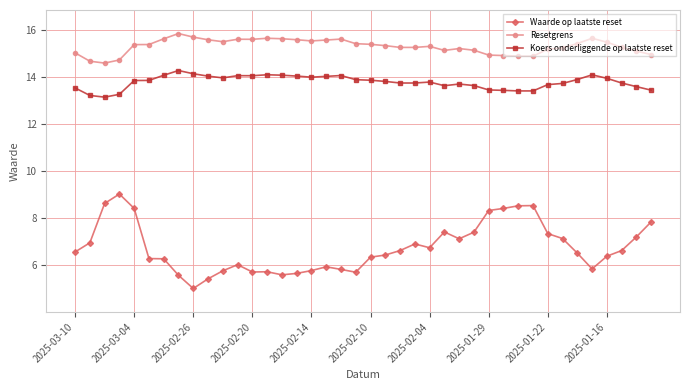

List the series in order of their peak value, lowest first.

Waarde op laatste reset, Koers onderliggende op laatste reset, Resetgrens